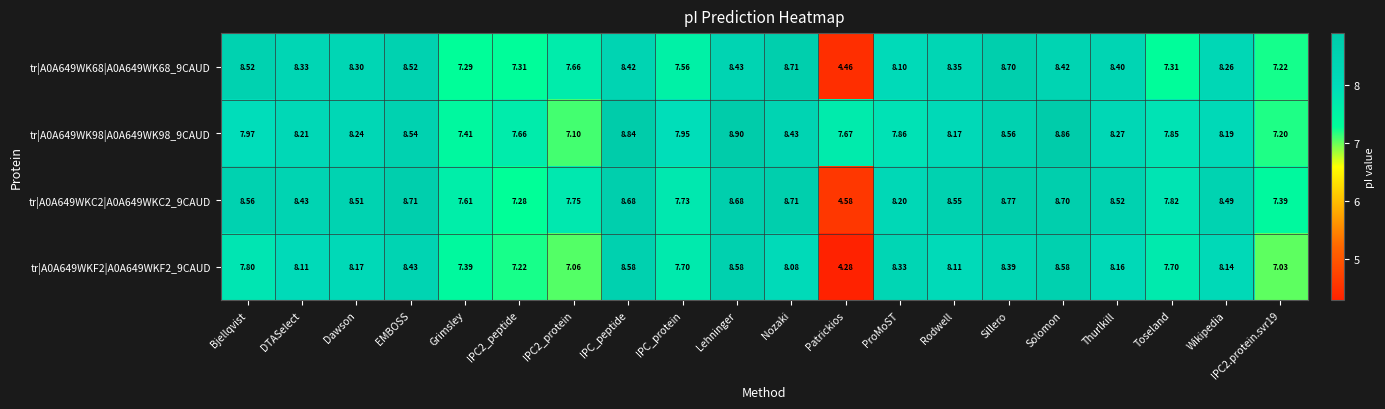

Which label corresponds to the smallest value in the chart?

Patrickios